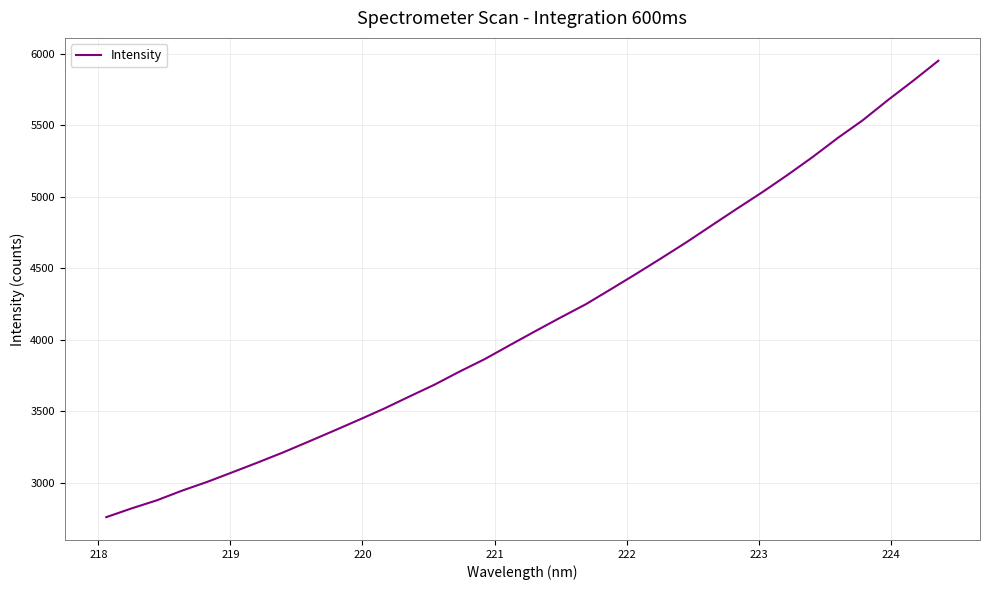

What is the smallest value displayed?

2761.3